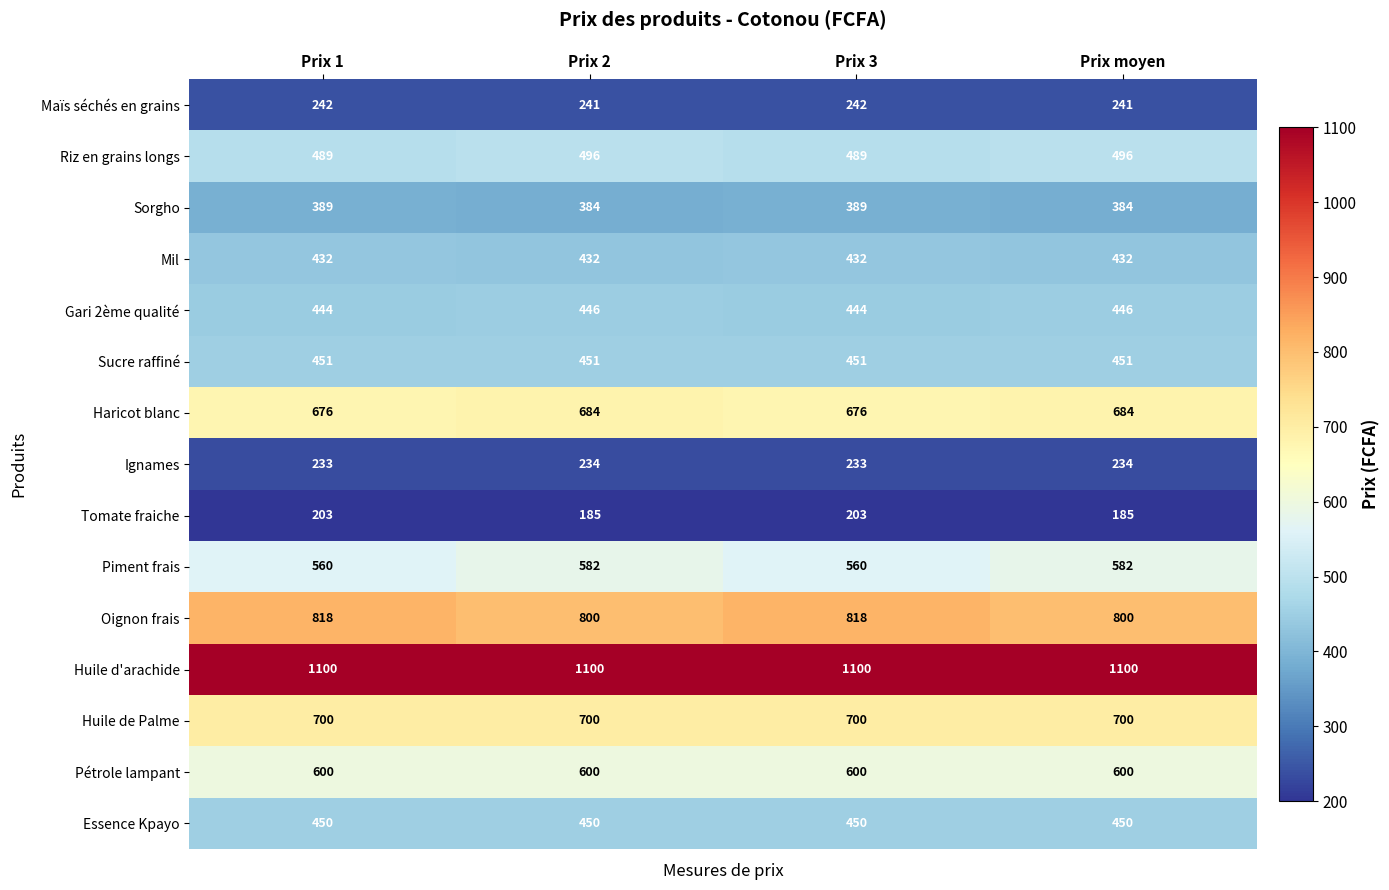

What is the smallest value displayed?

185